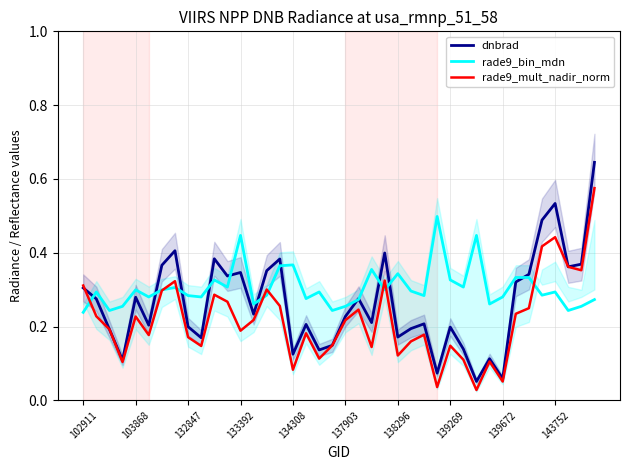

Is it true that dnbrad equals 0.1 at 18?

False